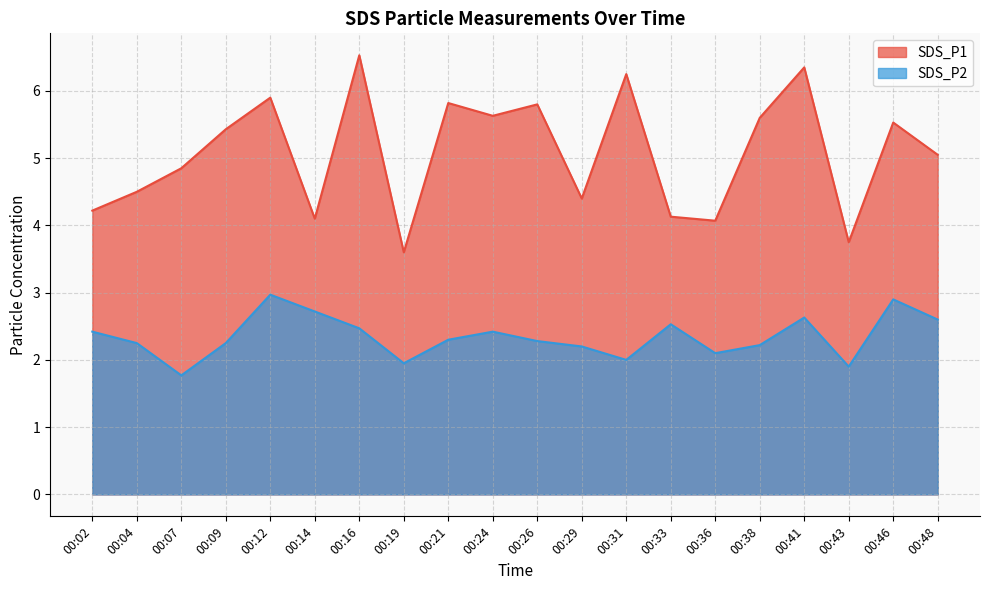

Where is SDS_P1 nearest to the value 5?

00:48